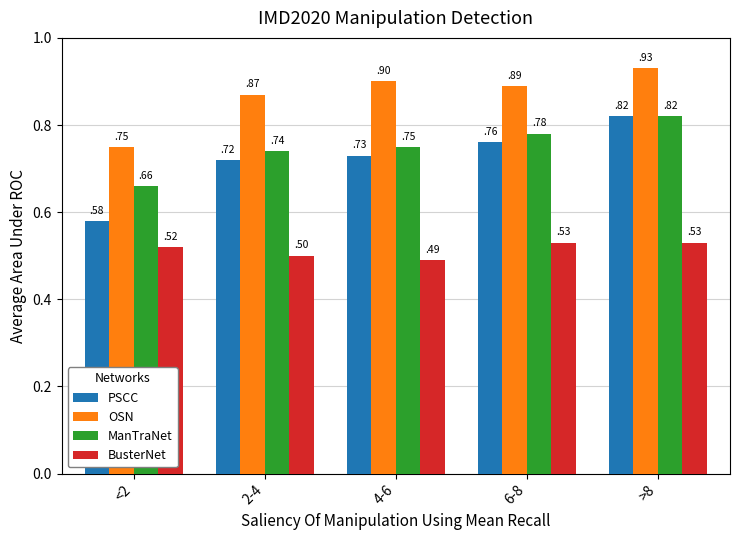

True or false: OSN has a value of 1.5 at 6-8.

False